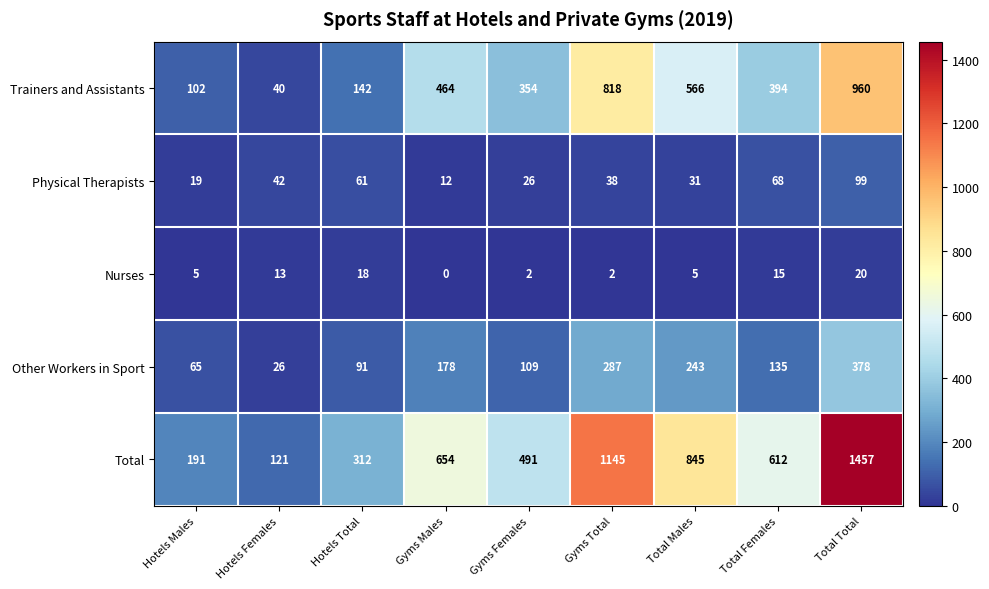

Which series has the largest total across all categories?

Total